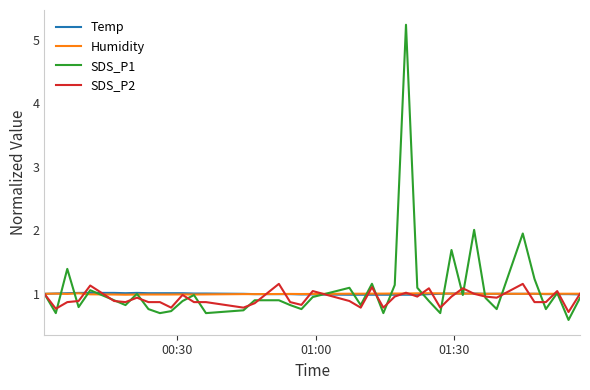

What is the maximum value for SDS_P1?

5.2